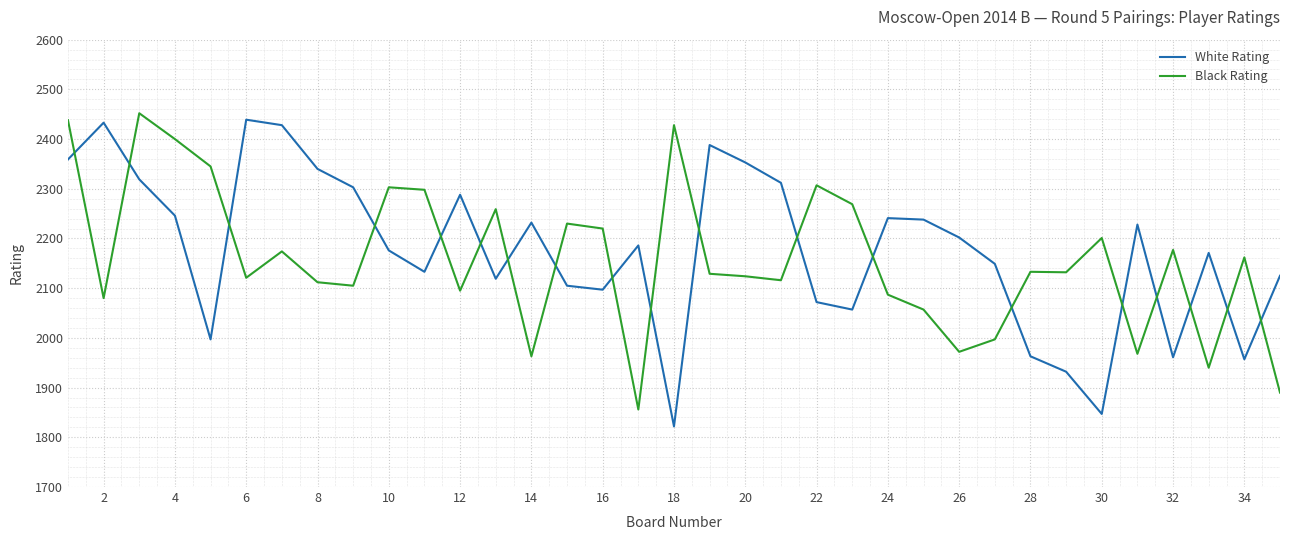

What is the difference between the maximum and minimum values in the Black Rating series?

596